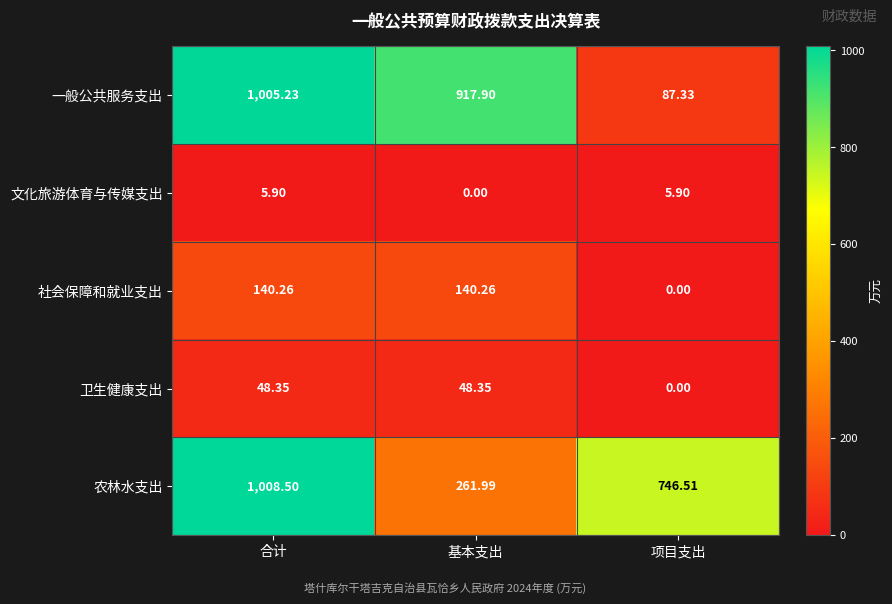

Which series has the largest total across all categories?

农林水支出